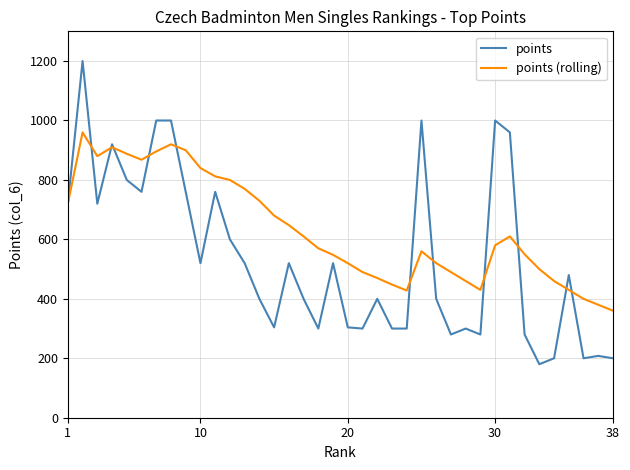

What is the smallest value displayed?

180